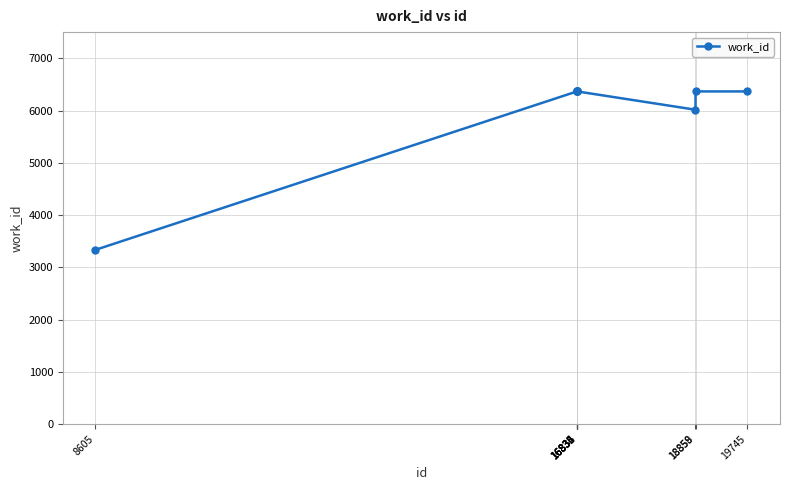

Reading right to left, transcribe all the data shown in this chart.

6365	6365	6015	6365	6365	6365	6365	6365	3334